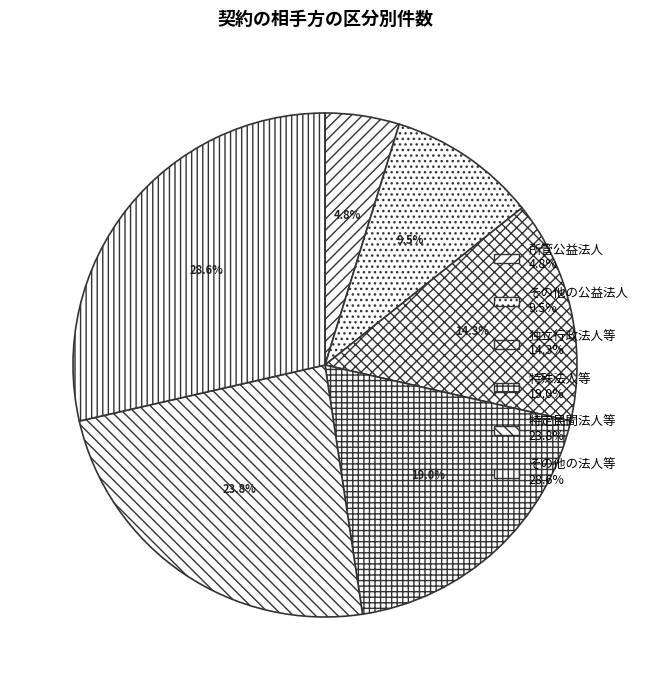

The その他の法人等 slice represents 35% of the pie. True or false?

False